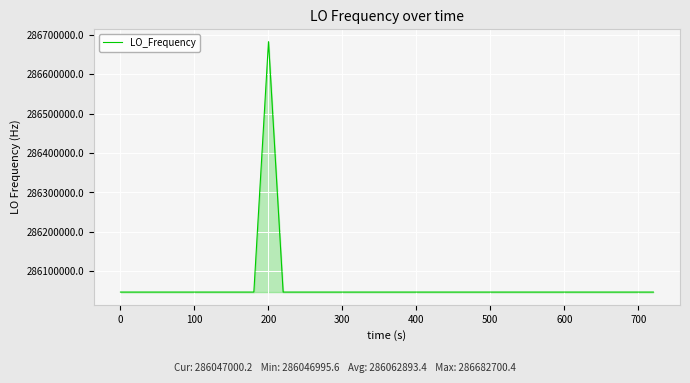

Count the number of categories in the chart.

40